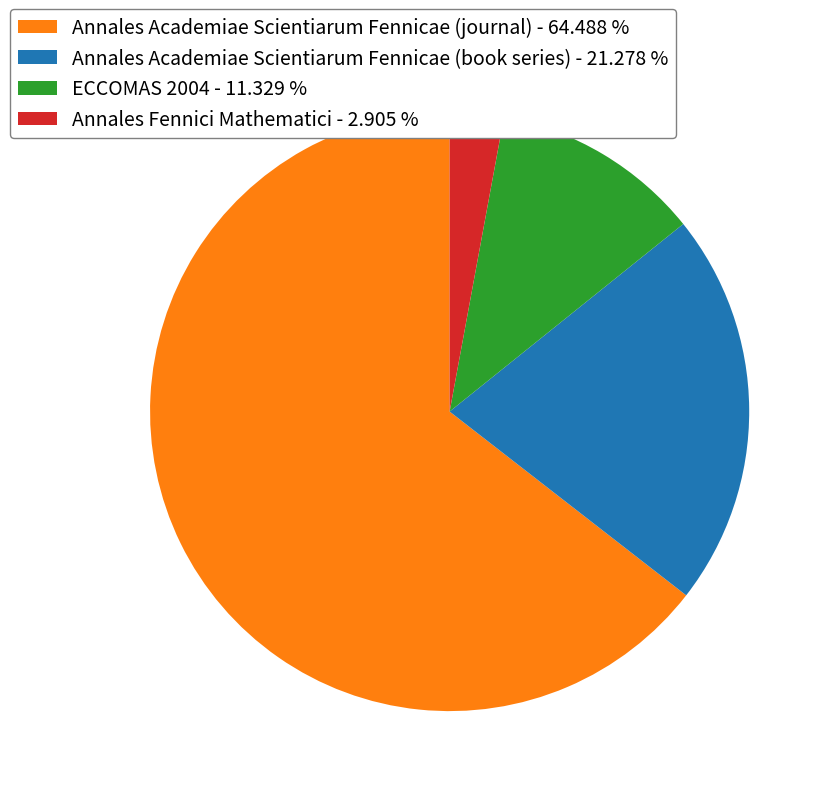

Does Annales Fennici Mathematici represent more than half of the total?

No